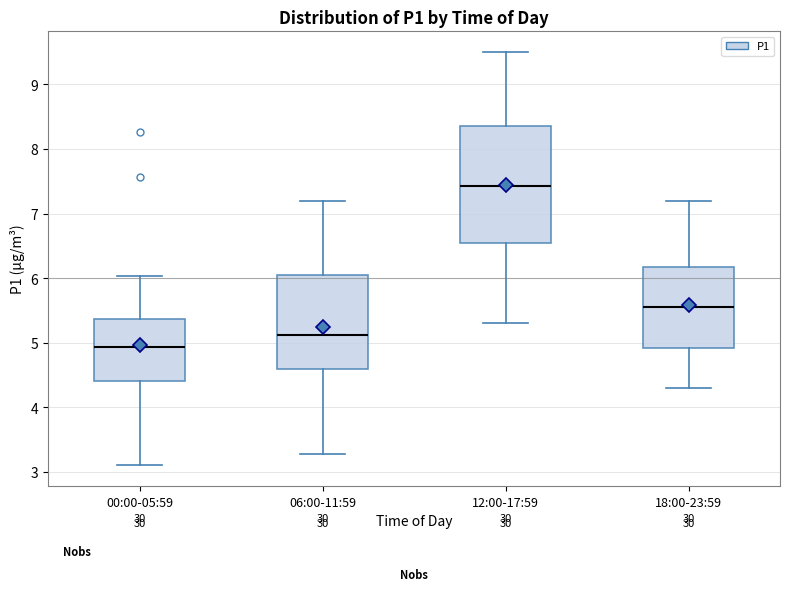

Reading left to right, transcribe this box plot: for each box, give where its median line is, the range the box spans, and where its two whiskers end, as read against the y-axis. The values are not printed on the chart, so give them approximately, as read against the axis.

00:00-05:59: median 4.9, box 4.4 to 5.4, whiskers 3.1 to 6.0
06:00-11:59: median 5.1, box 4.6 to 6.1, whiskers 3.3 to 7.2
12:00-17:59: median 7.4, box 6.6 to 8.4, whiskers 5.3 to 9.5
18:00-23:59: median 5.6, box 4.9 to 6.2, whiskers 4.3 to 7.2